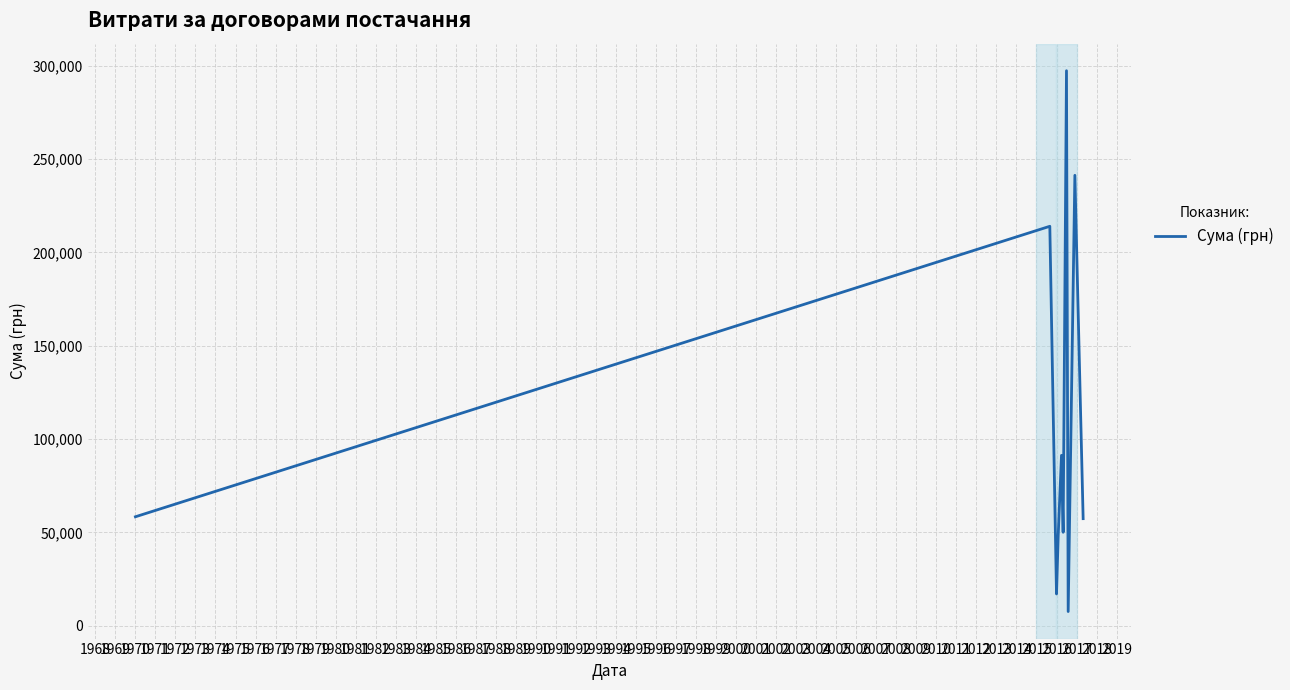

What is the average value?

108234.7